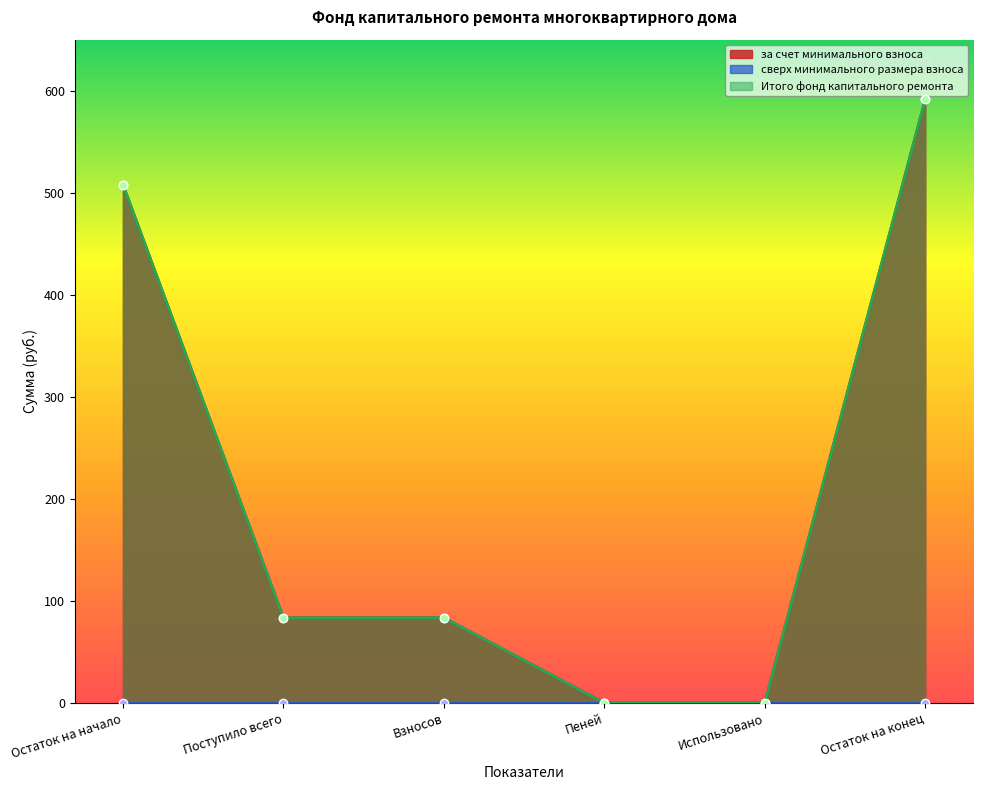

Which series has the widest spread of values?

за счет минимального взноса